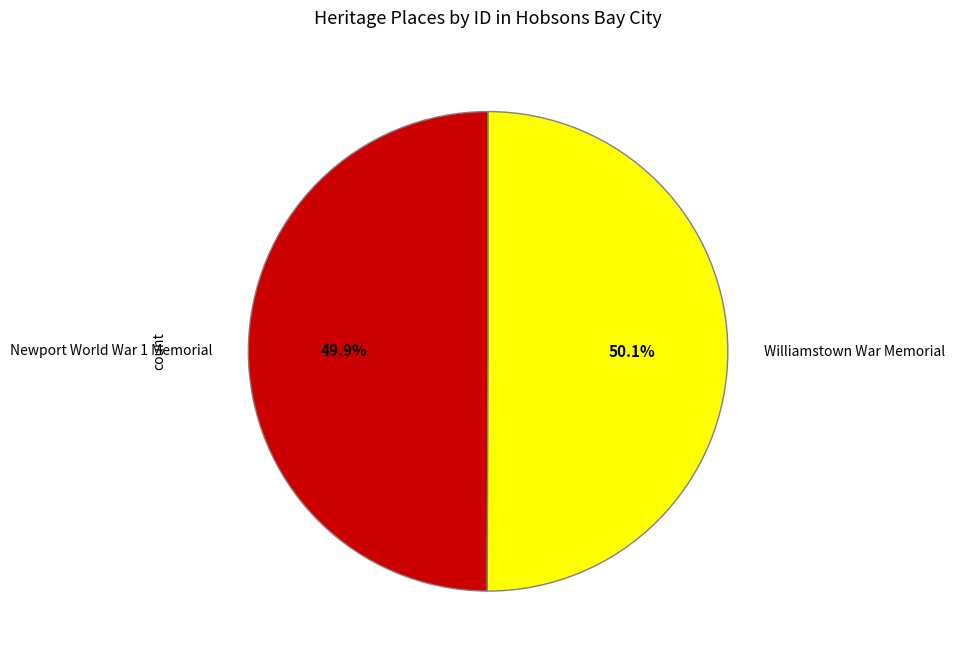

Approximately how many times larger is the value at Newport World War 1 Memorial compared to Williamstown War Memorial?

1.0